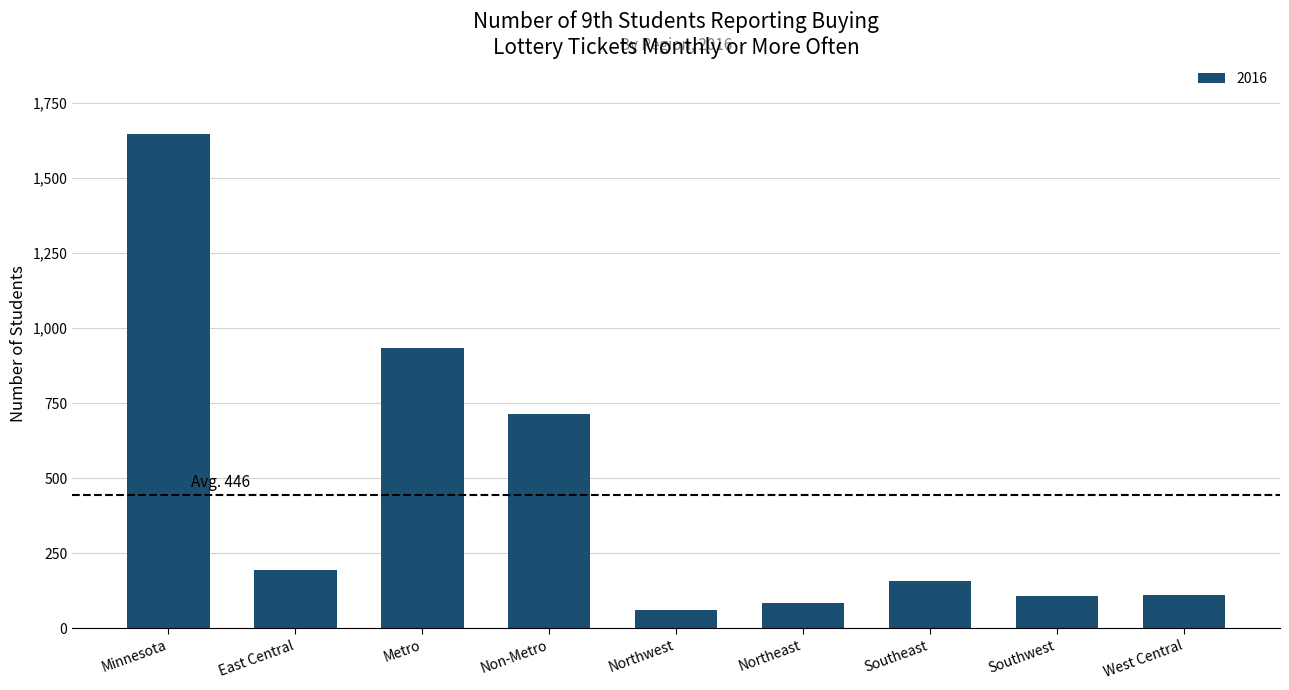

Which category has the highest value across all series?

Minnesota